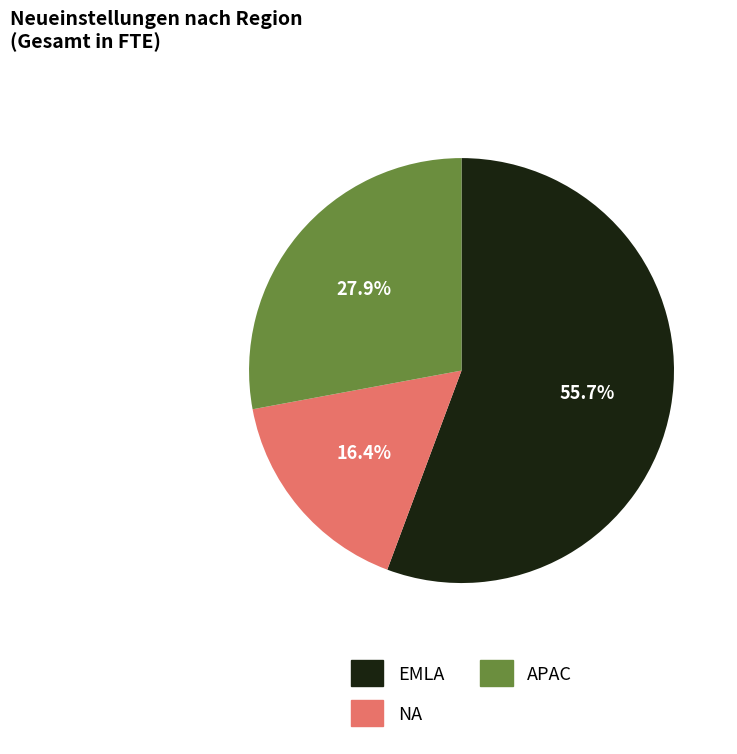

Is there a majority slice in this chart?

Yes